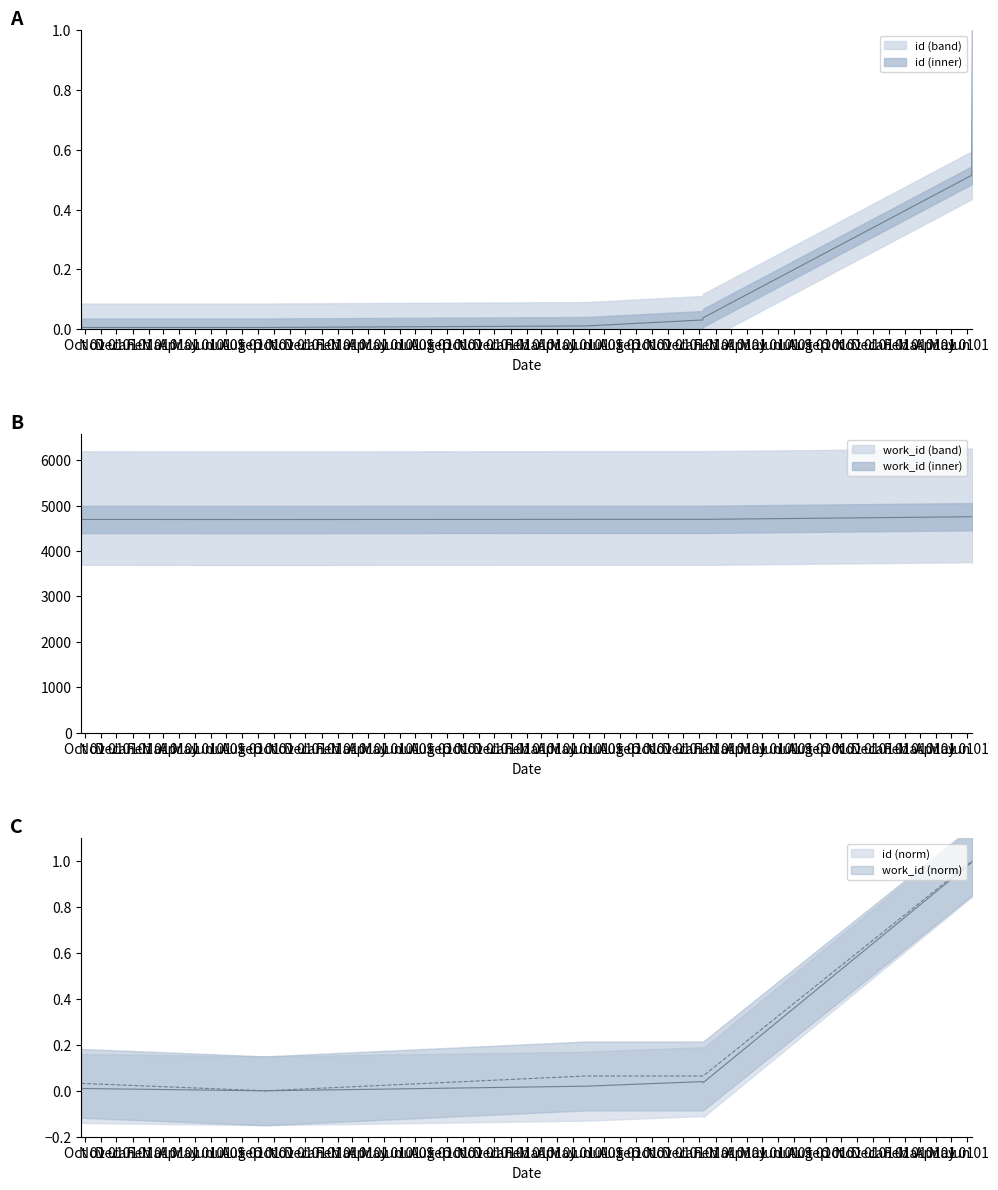

What is the highest value of the work_id series?

4754.0